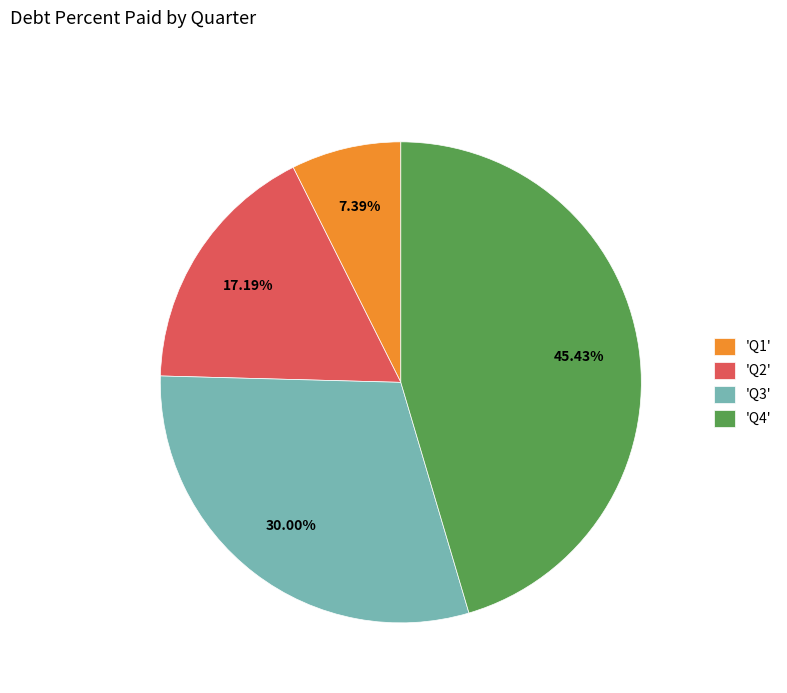

How many segments does this pie chart have?

4